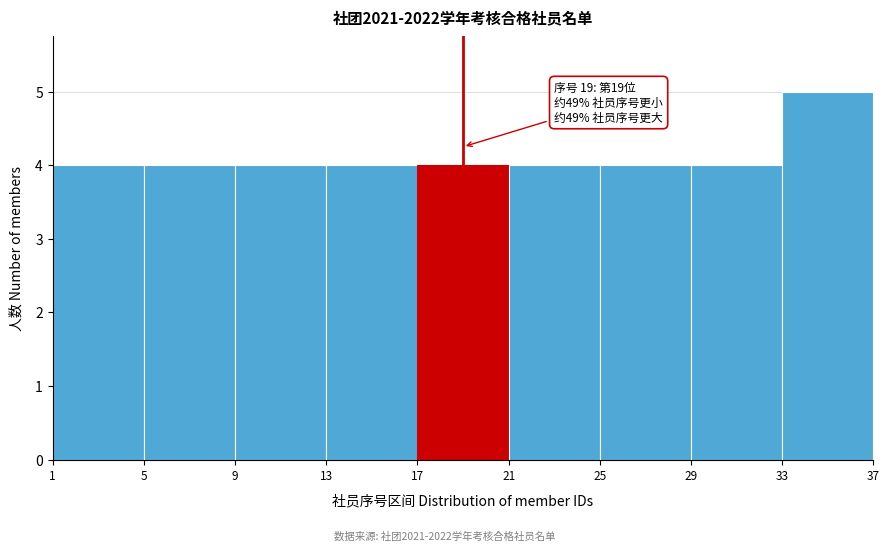

Which range on the x-axis has the tallest bar?

33 to 37